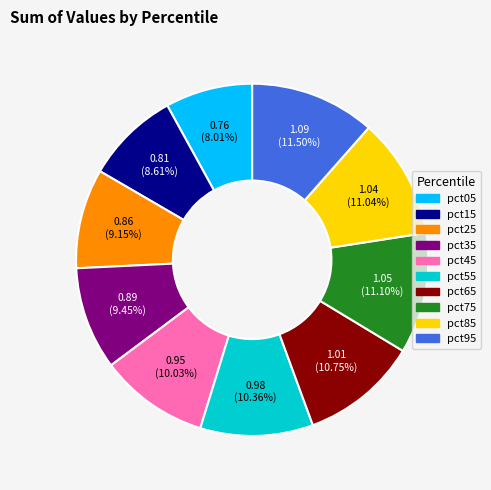

What is the smallest slice in the pie chart?

pct05